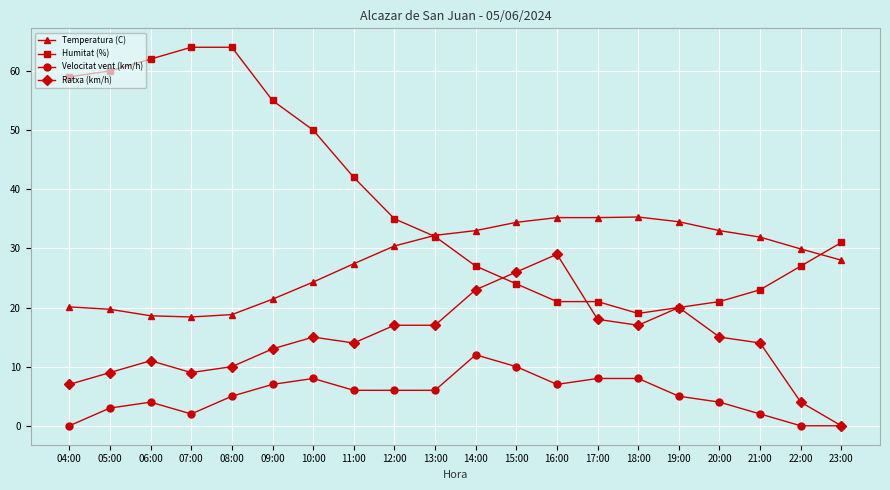

Which series changed the most between 05:00 and 21:00?

Humitat (%)